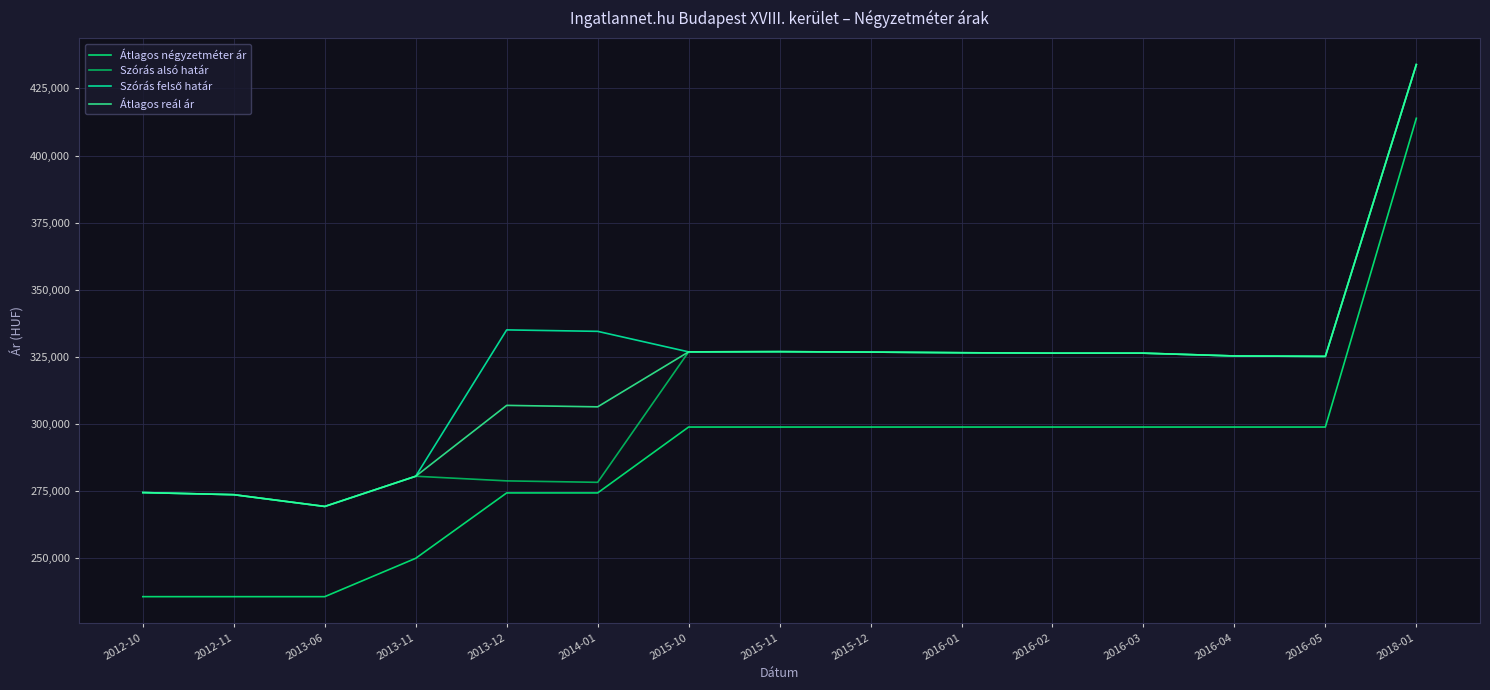

At which category is the sum across all series the highest?

2018-01